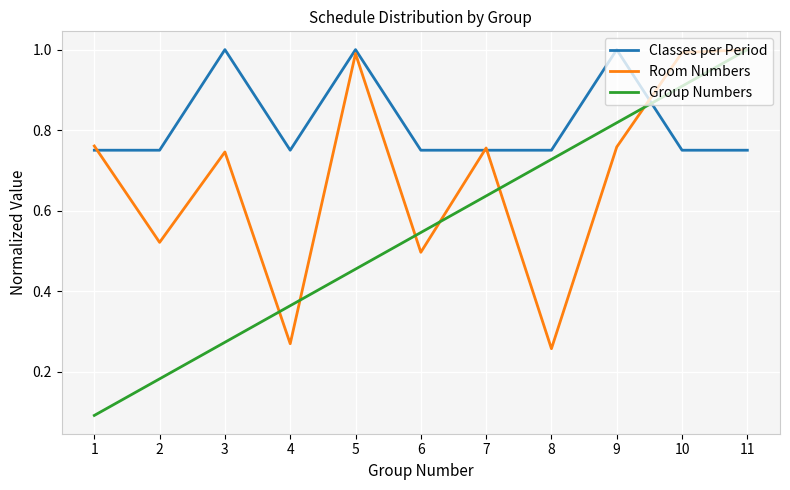

Rank the series by their average value, from lowest to highest.

Group Numbers, Room Numbers, Classes per Period